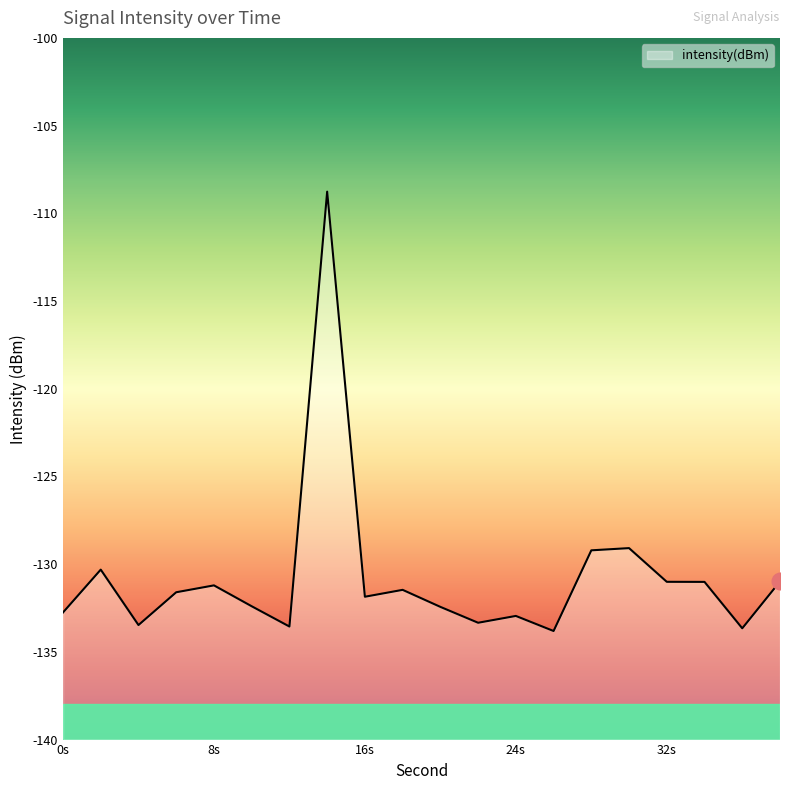

What is the approximate value at 22?

-133.3